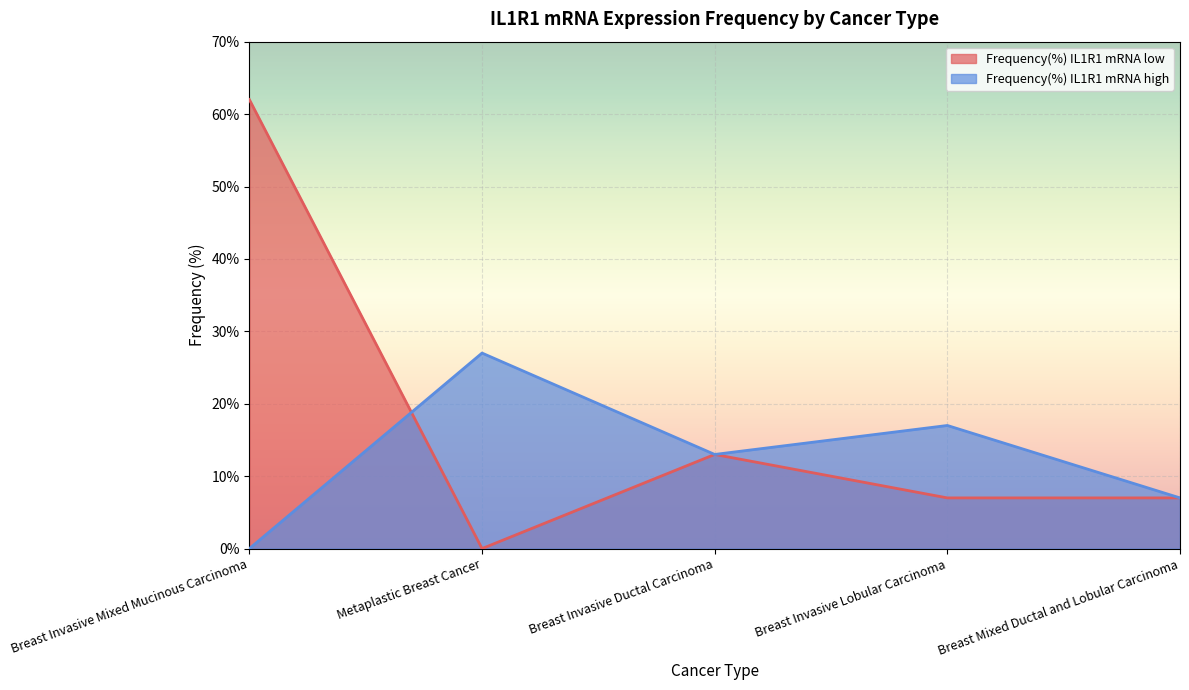

Which category has the lowest value in the Frequency(%) IL1R1 mRNA high series?

Breast Invasive Mixed Mucinous Carcinoma